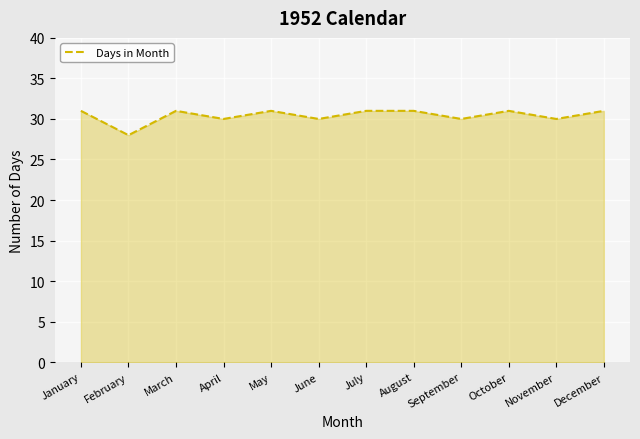

What is the difference between the maximum and minimum values?

3